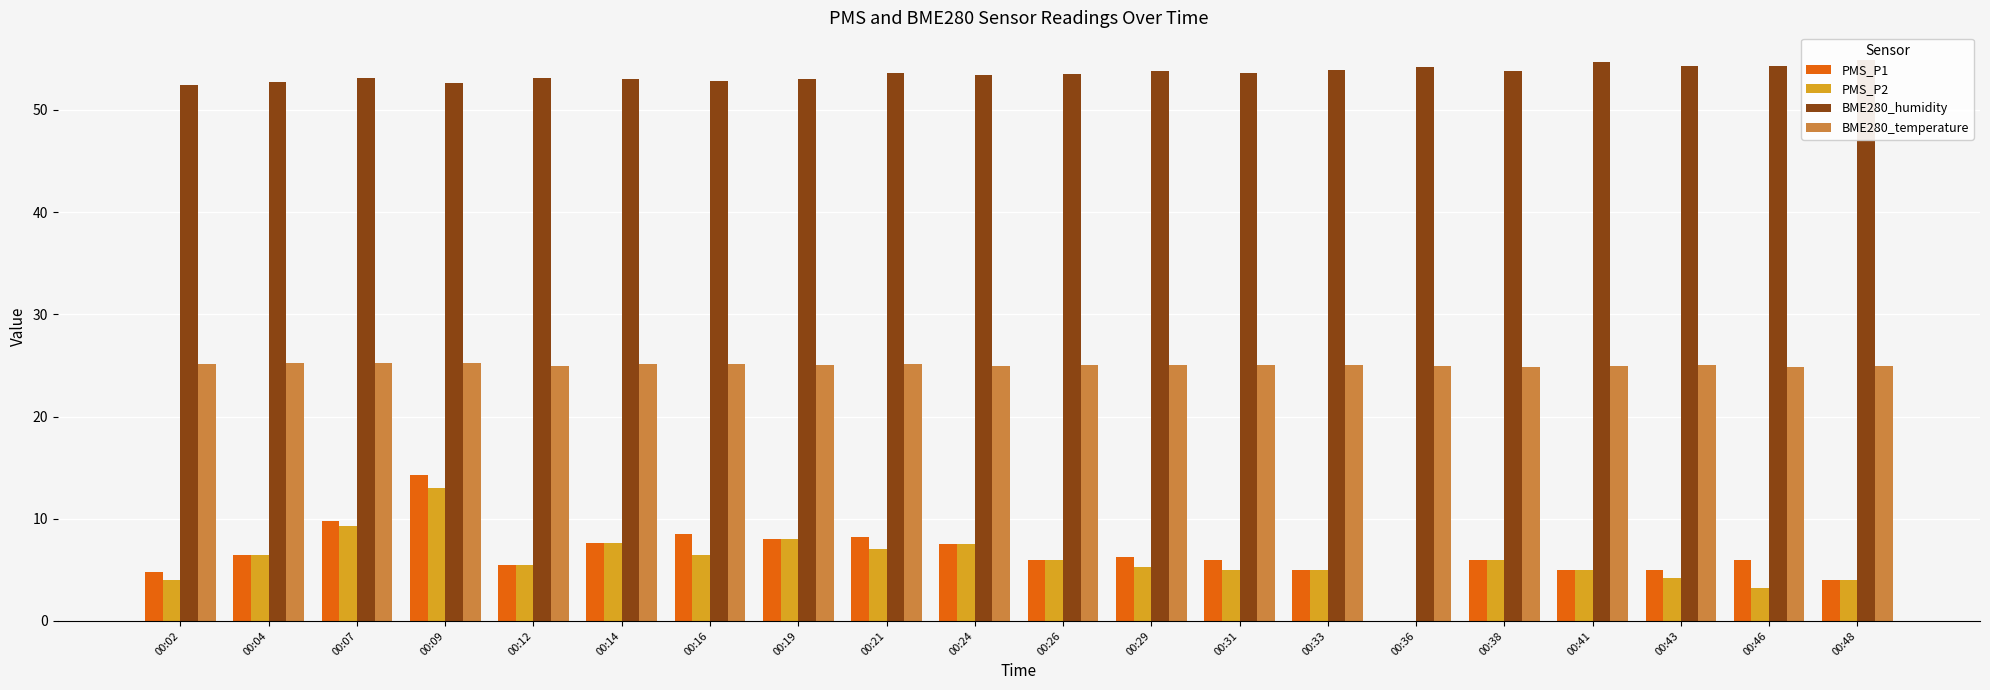

Reading left to right, extract all data points from this chart.

PMS_P1: 00:02=4.8	00:04=6.5	00:07=9.8	00:09=14.2	00:12=5.5	00:14=7.6	00:16=8.5	00:19=8.0	00:21=8.2	00:24=7.5	00:26=6.0	00:29=6.2	00:31=6.0	00:33=5.0	00:36=0.0	00:38=6.0	00:41=5.0	00:43=5.0	00:46=6.0	00:48=4.0
PMS_P2: 00:02=4.0	00:04=6.5	00:07=9.2	00:09=13.0	00:12=5.5	00:14=7.6	00:16=6.5	00:19=8.0	00:21=7.0	00:24=7.5	00:26=6.0	00:29=5.2	00:31=5.0	00:33=5.0	00:36=0.0	00:38=6.0	00:41=5.0	00:43=4.2	00:46=3.2	00:48=4.0
BME280_humidity: 00:02=52.4	00:04=52.8	00:07=53.2	00:09=52.6	00:12=53.1	00:14=53.1	00:16=52.8	00:19=53.0	00:21=53.6	00:24=53.4	00:26=53.5	00:29=53.8	00:31=53.6	00:33=53.9	00:36=54.2	00:38=53.8	00:41=54.7	00:43=54.3	00:46=54.2	00:48=54.9
BME280_temperature: 00:02=25.2	00:04=25.2	00:07=25.2	00:09=25.2	00:12=25.0	00:14=25.1	00:16=25.1	00:19=25.0	00:21=25.1	00:24=25.0	00:26=25.0	00:29=25.1	00:31=25.0	00:33=25.0	00:36=25.0	00:38=24.9	00:41=25.0	00:43=25.1	00:46=24.9	00:48=25.0